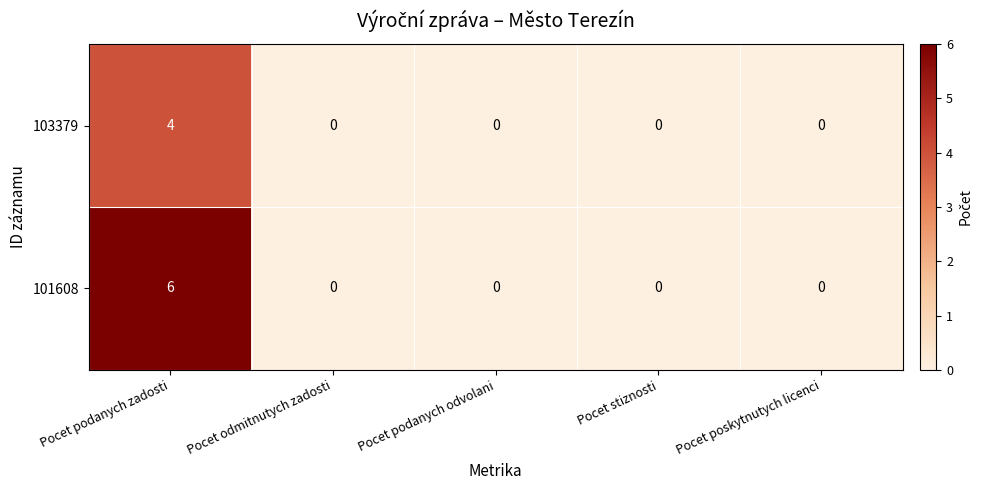

At which category does the chart reach its peak across all series?

Pocet podanych zadosti